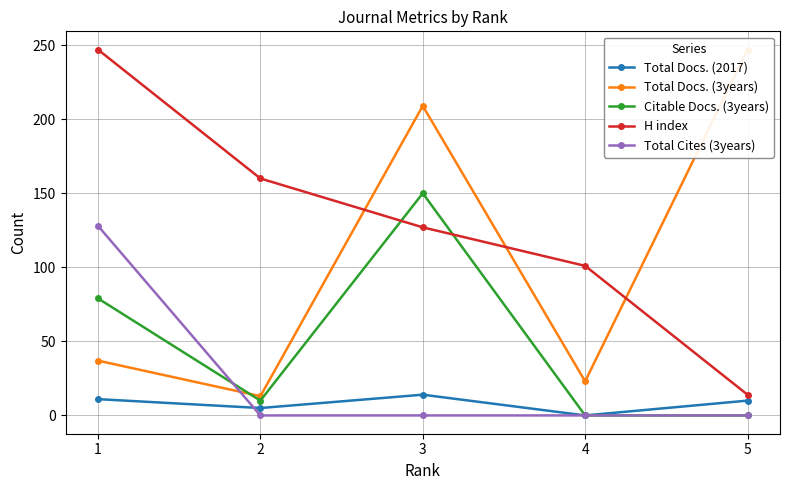

What is the difference between the maximum and second lowest values in the Citable Docs. (3years) series?

150